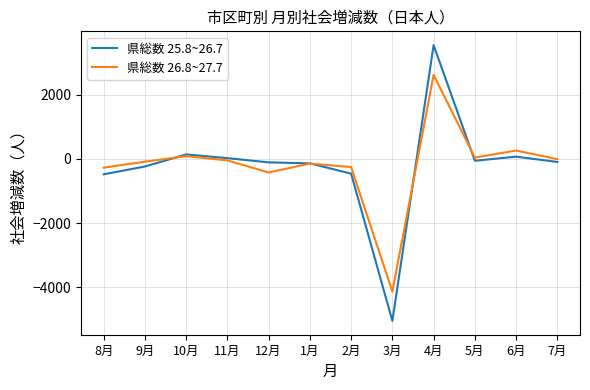

What is the total value across all series at 2月?

-710